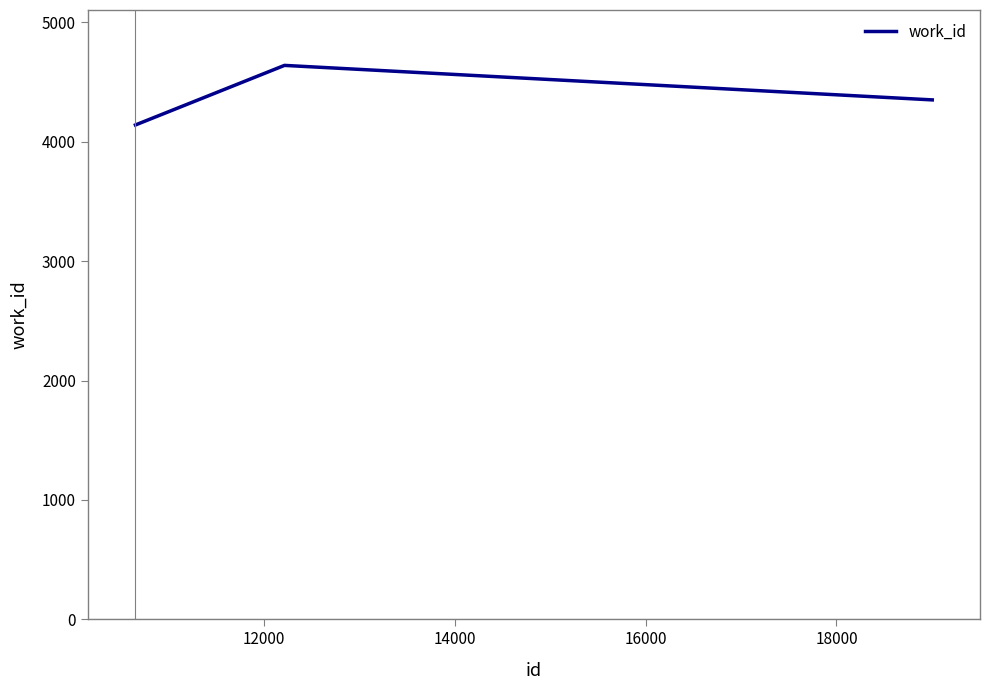

What is the average value?

4377